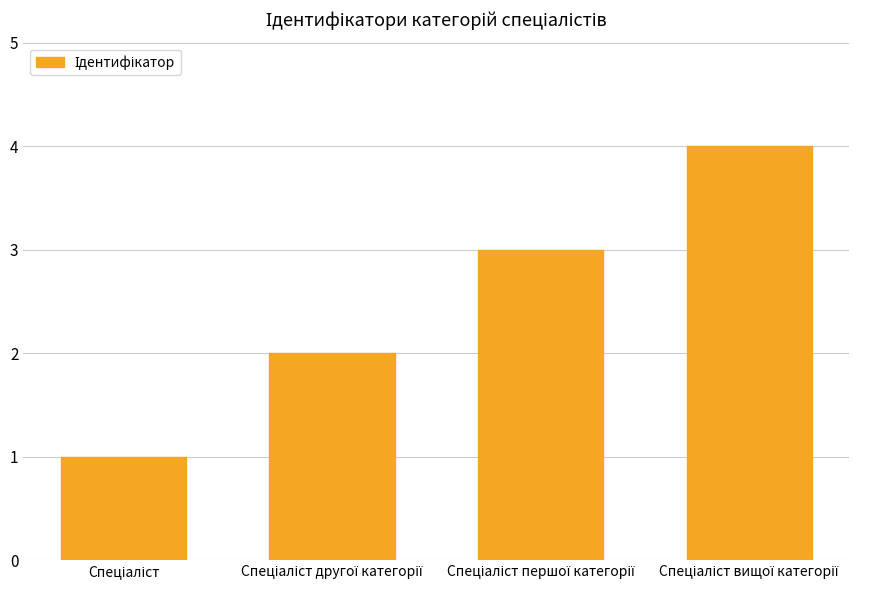

What is the difference between the maximum and minimum values?

3